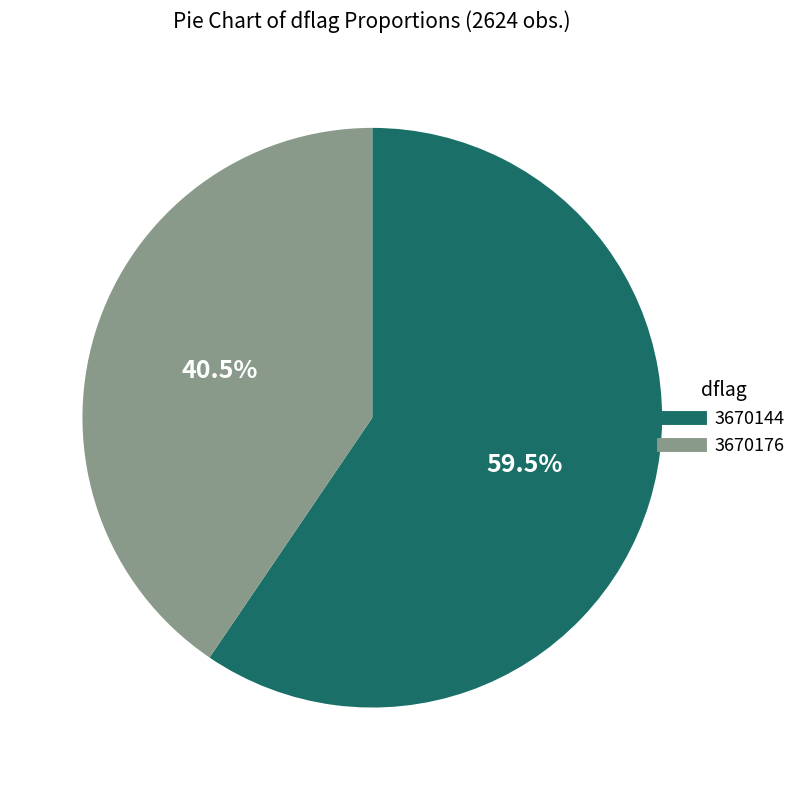

How many segments does this pie chart have?

2